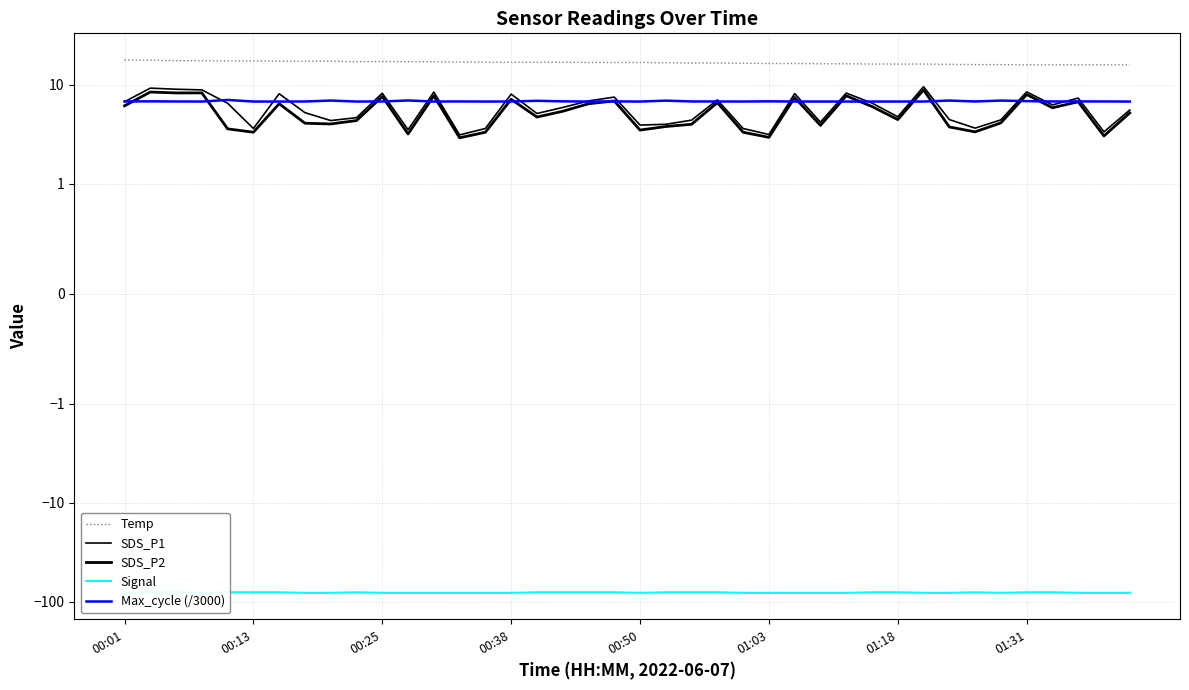

Where do SDS_P2 and Max_cycle (/3000) first cross each other?

00:01 and 00:13